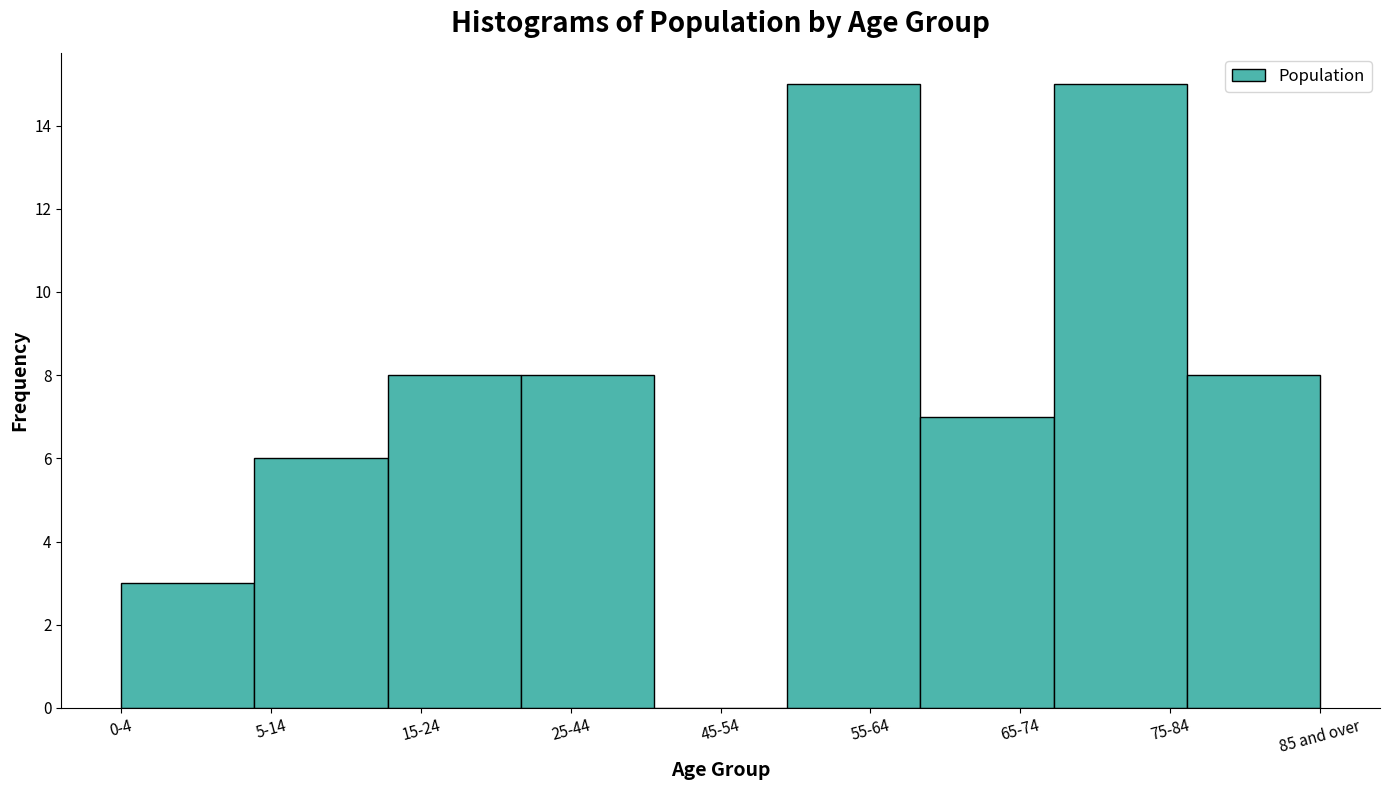

Reading left to right, extract all data points from this chart.

0-4=3	5-14=6	15-24=8	25-44=8	45-54=0	55-64=15	65-74=7	75-84=15	85 and over=8